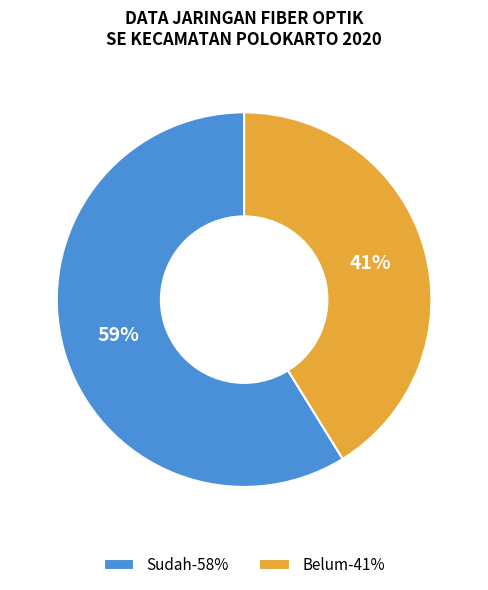

To the nearest percent, what portion does Sudah represent?

59%